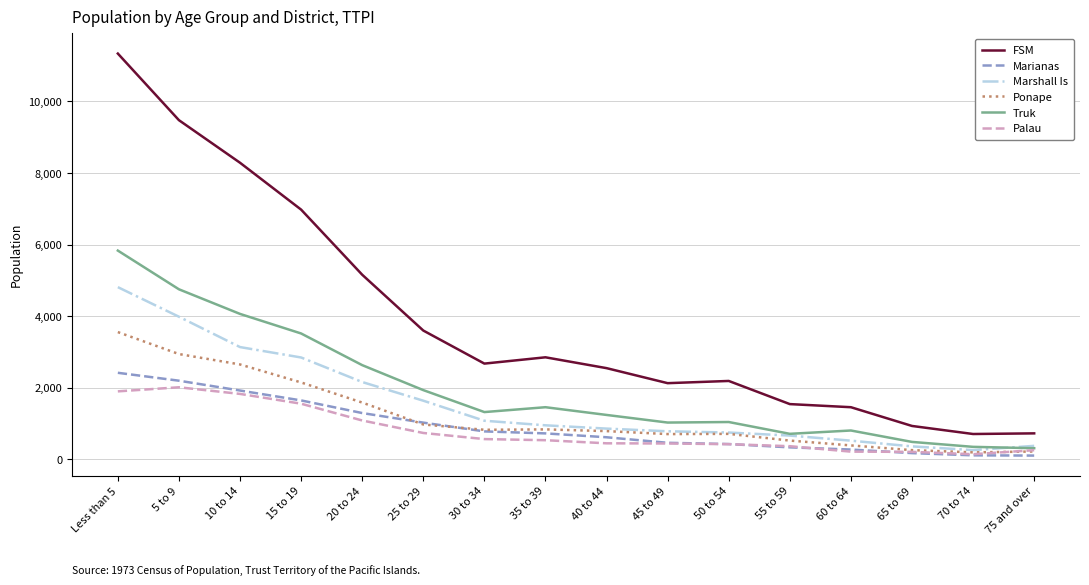

Is the value of Marshall Is at 60 to 64 greater than the value of Marianas at 5 to 9?

No